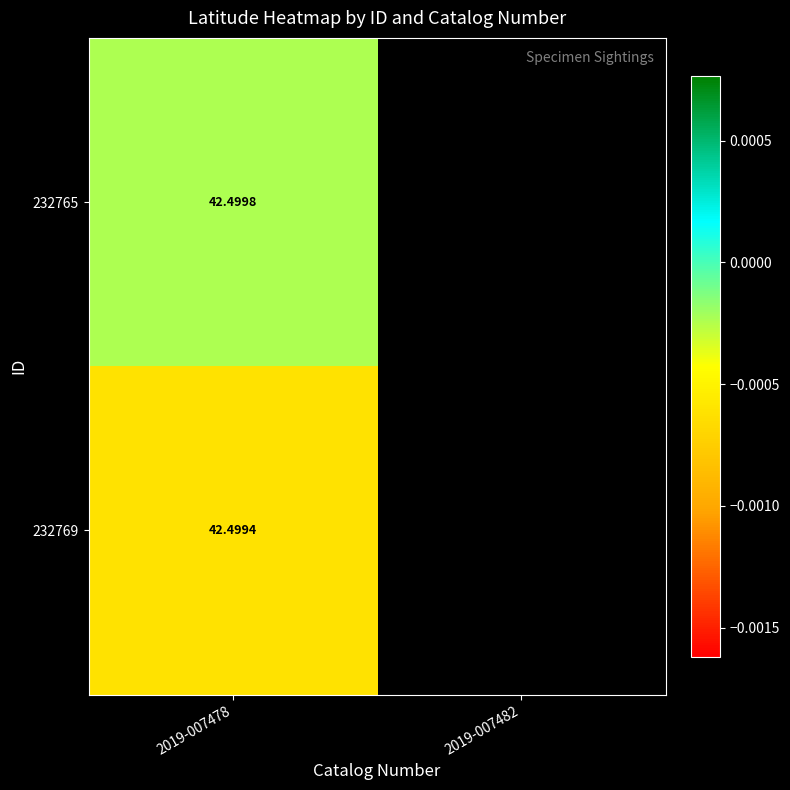

Is the value of 232769 at 2019-007478 greater than the value of 232765 at 2019-007478?

No